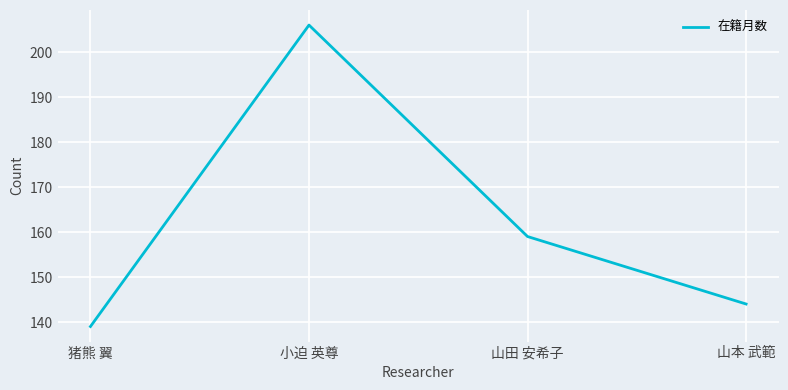

How many values are below 159?

2